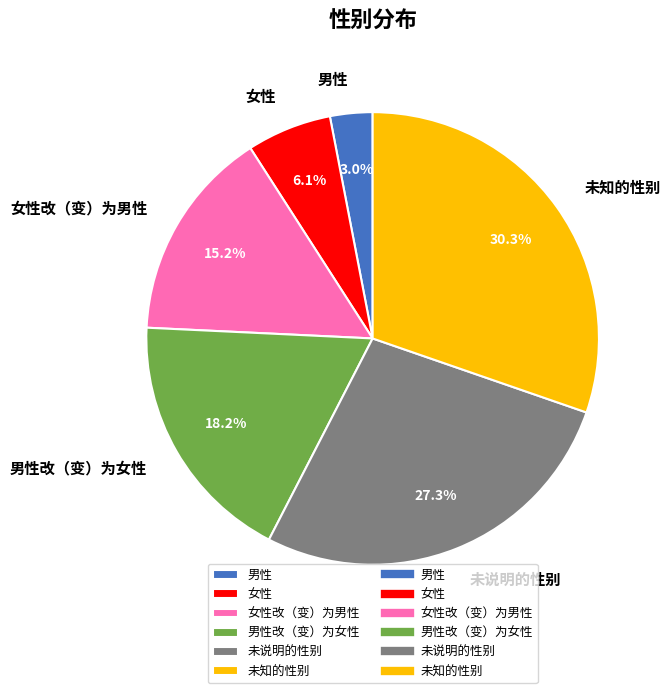

What percentage is the 女性改（变）为男性 slice, to the nearest percent?

15%